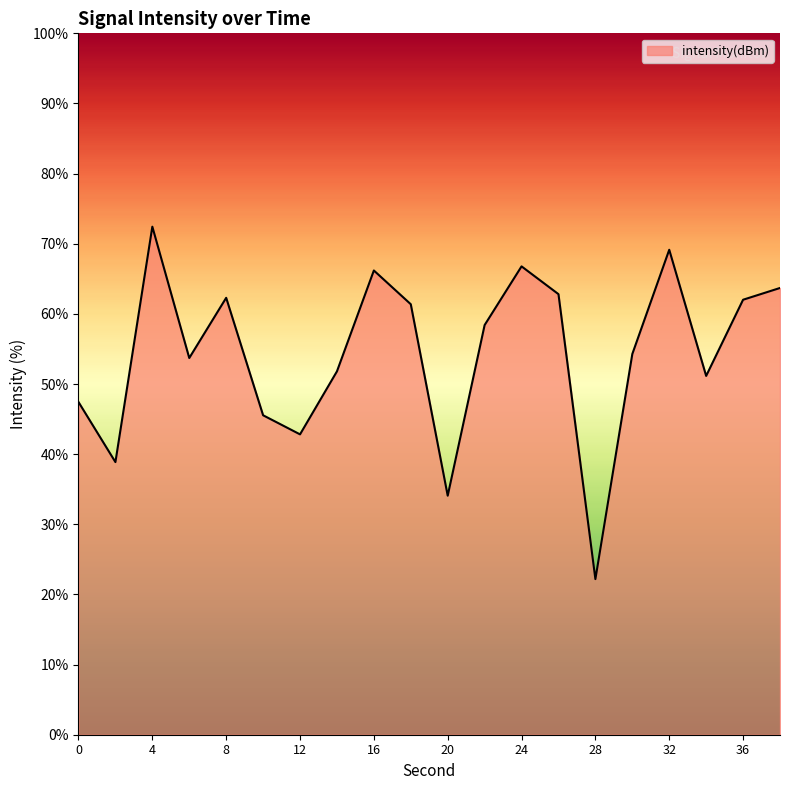

What is the minimum value shown in the chart?

22.2